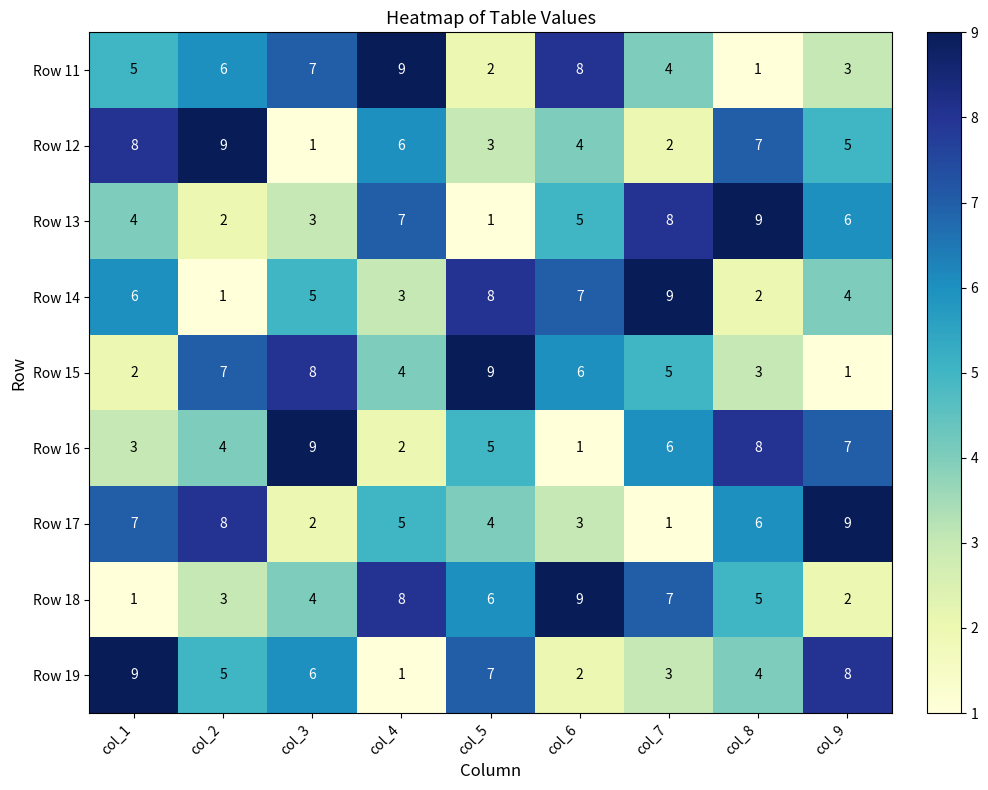

At col_4, list the series in order from largest to smallest.

Row 11, Row 18, Row 13, Row 12, Row 17, Row 15, Row 14, Row 16, Row 19